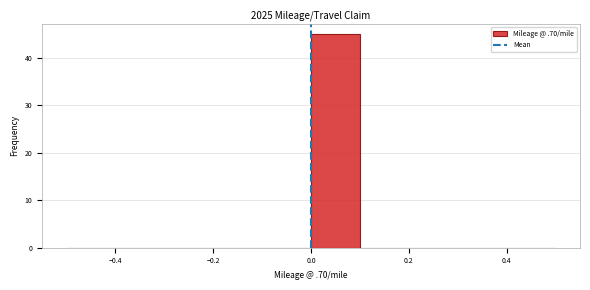

Which range on the x-axis has the tallest bar?

0.0 to 0.1